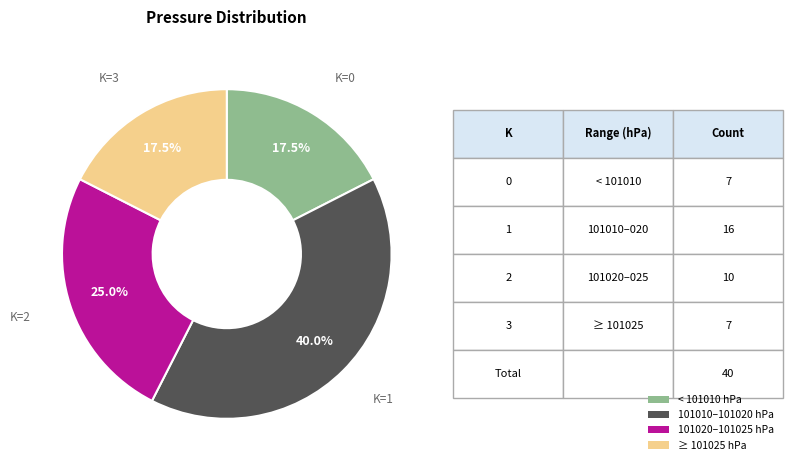

Does < 101010 hPa account for over 50% of the chart?

No